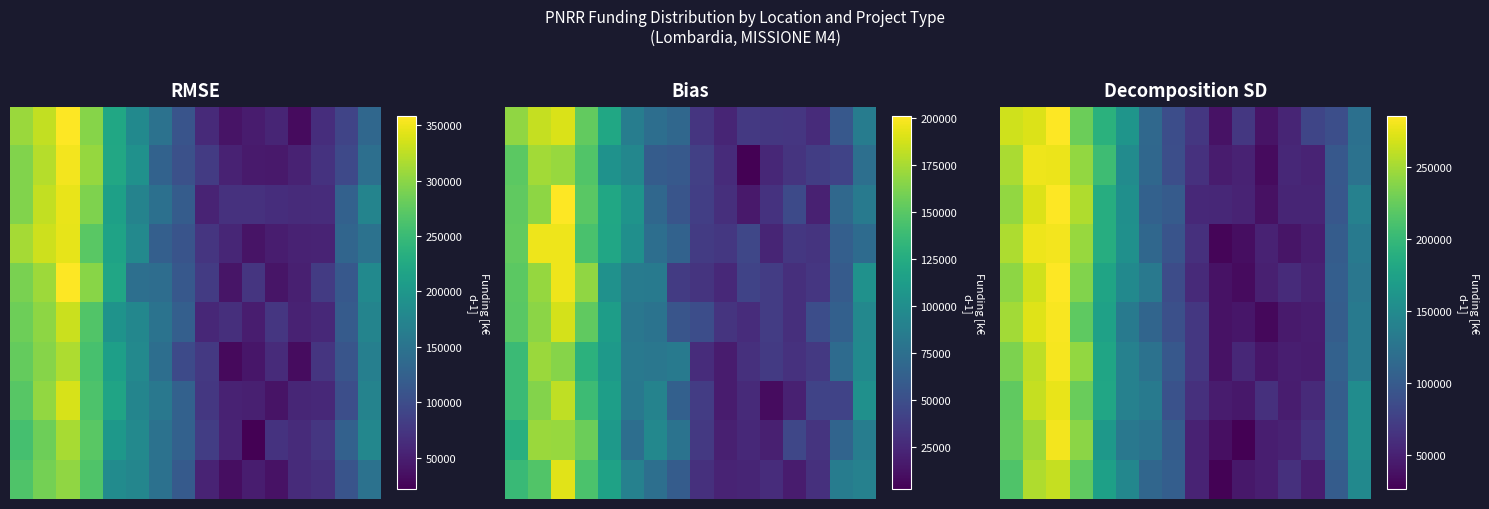

Is it true that row_0 equals 94854.0 at 8?

False